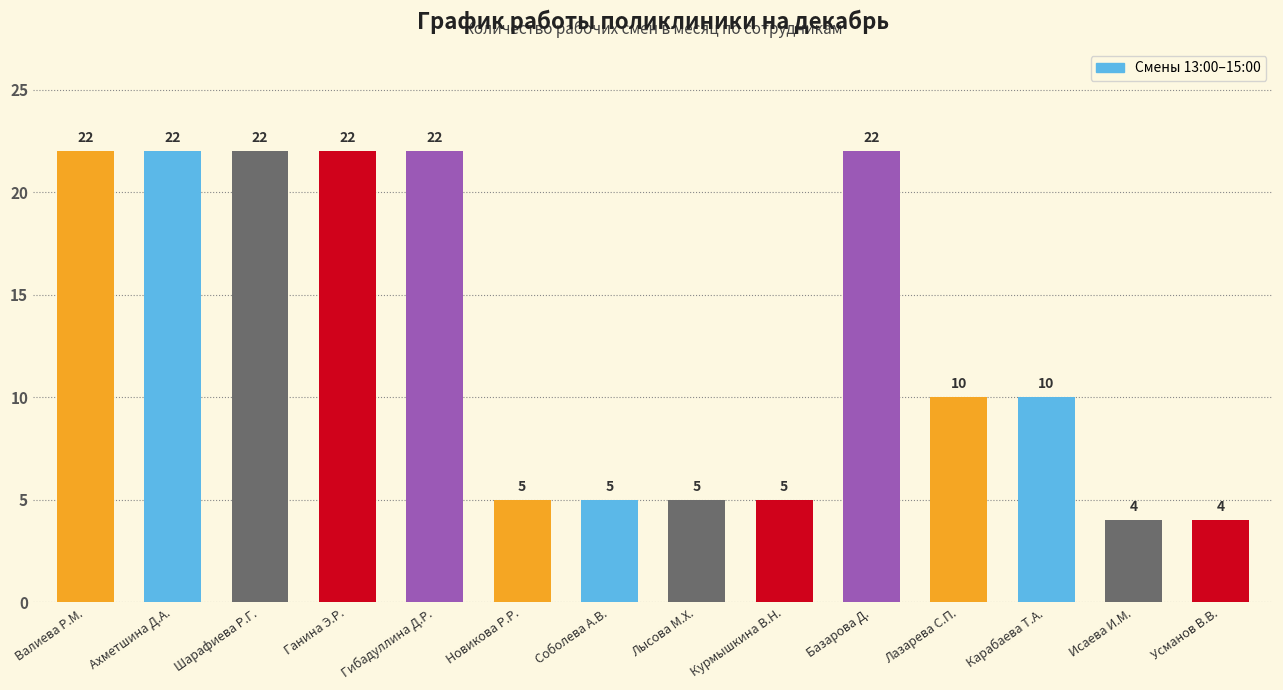

Read the value at Карабаева Т.А..

10